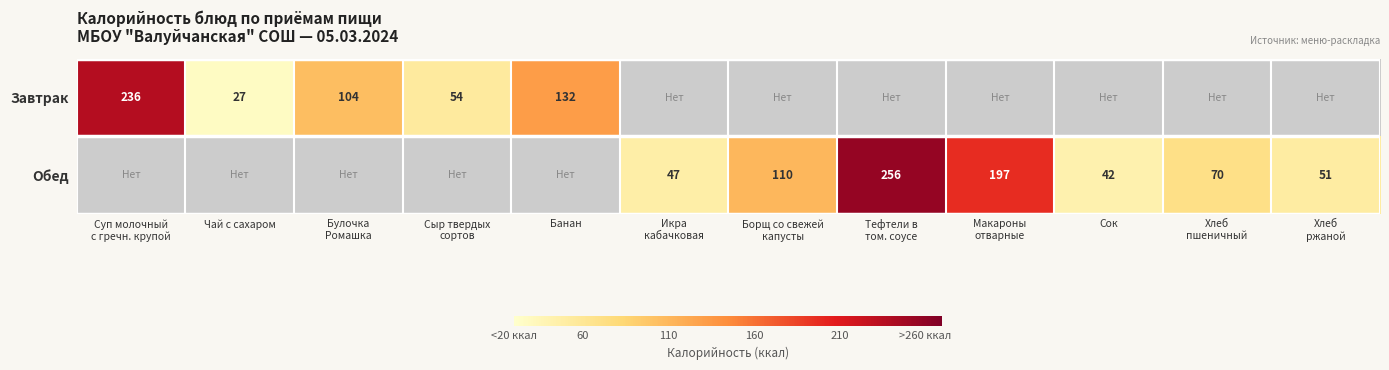

The Завтрак series shows 14 at Чай с сахаром. True or false?

False